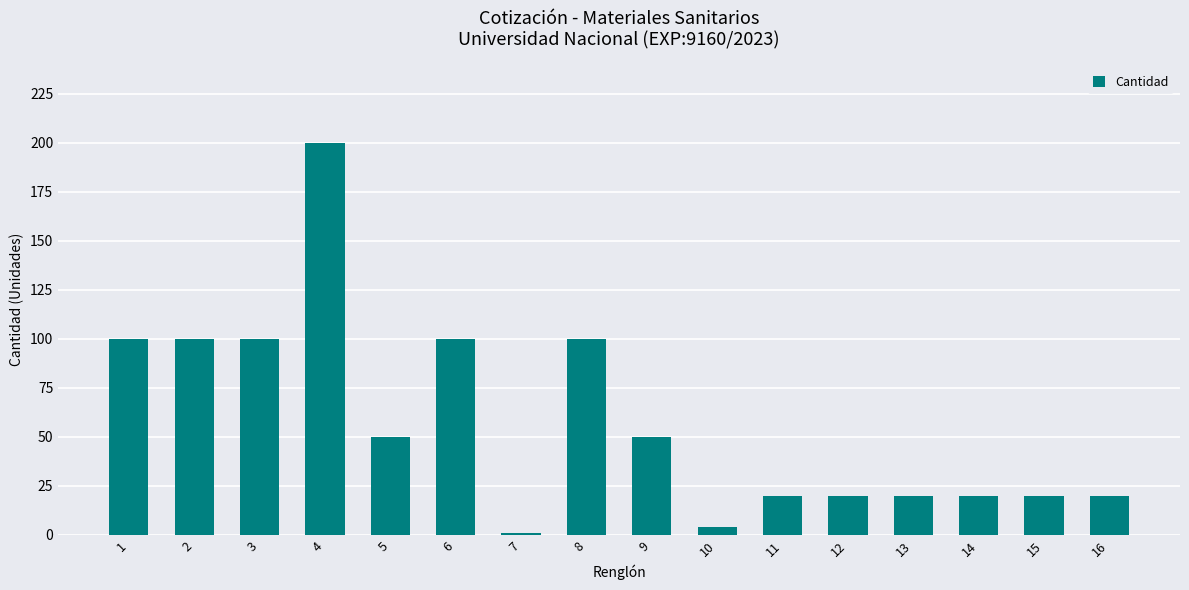

What is the value of the 14th bar from the left?

20